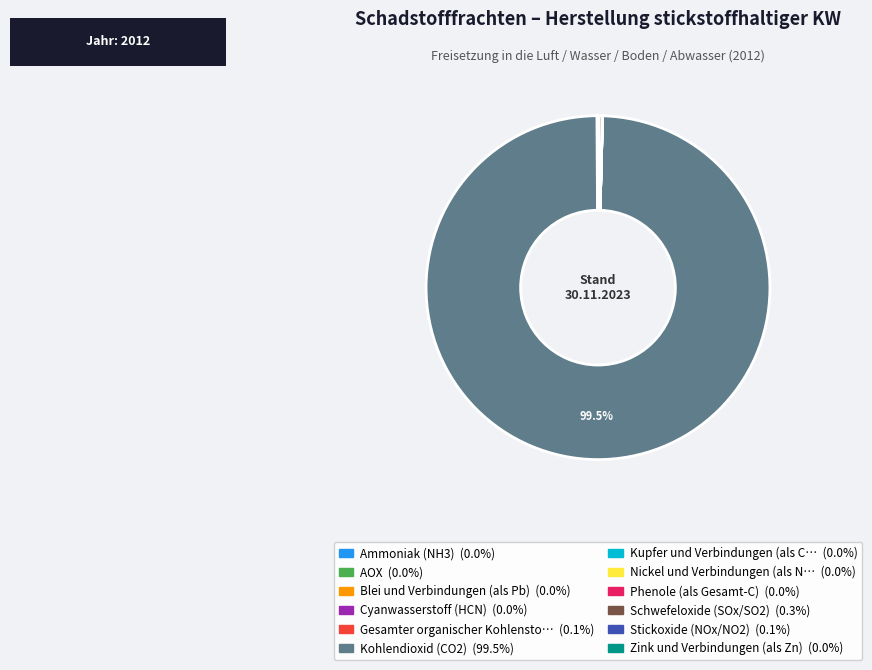

Is there any slice that represents more than half of the pie?

Yes